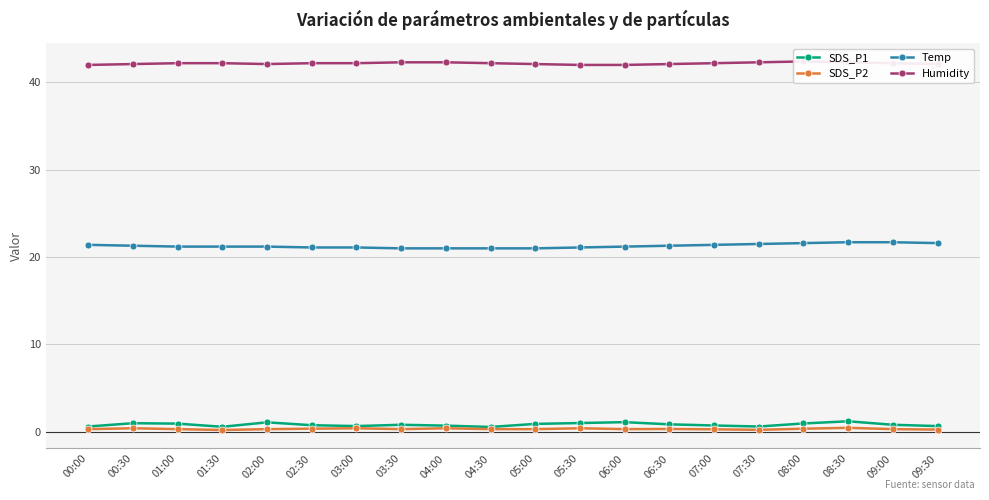

How many lines are shown in the chart?

4